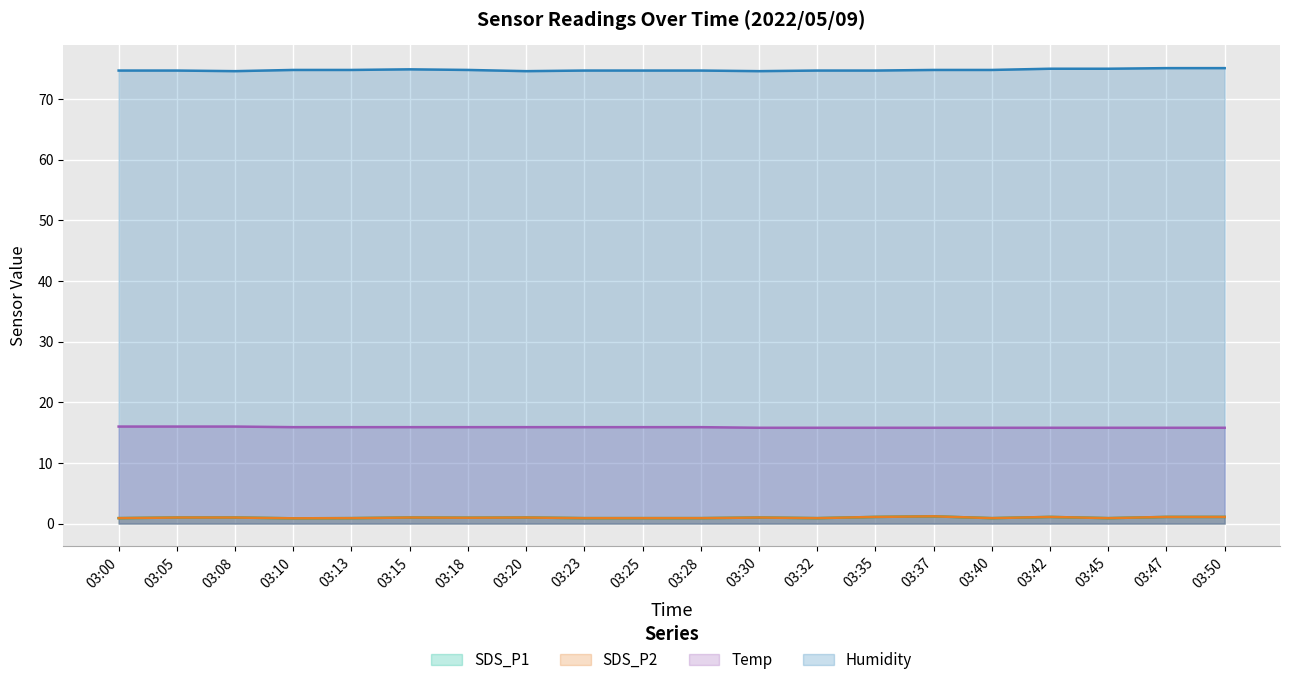

What is the maximum value shown in the chart?

75.1